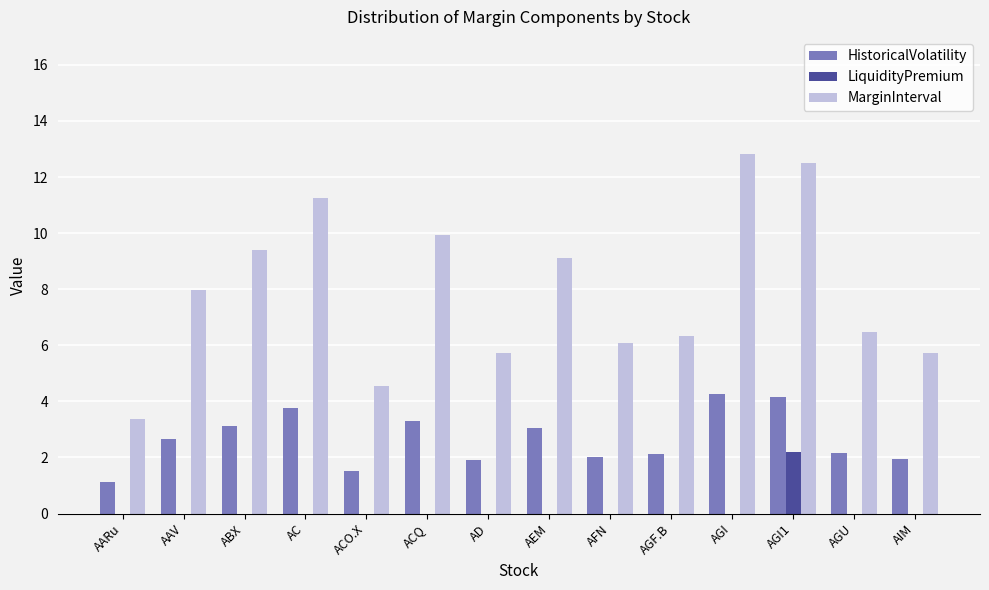

True or false: LiquidityPremium has a value of 0.0 at ACO.X.

True